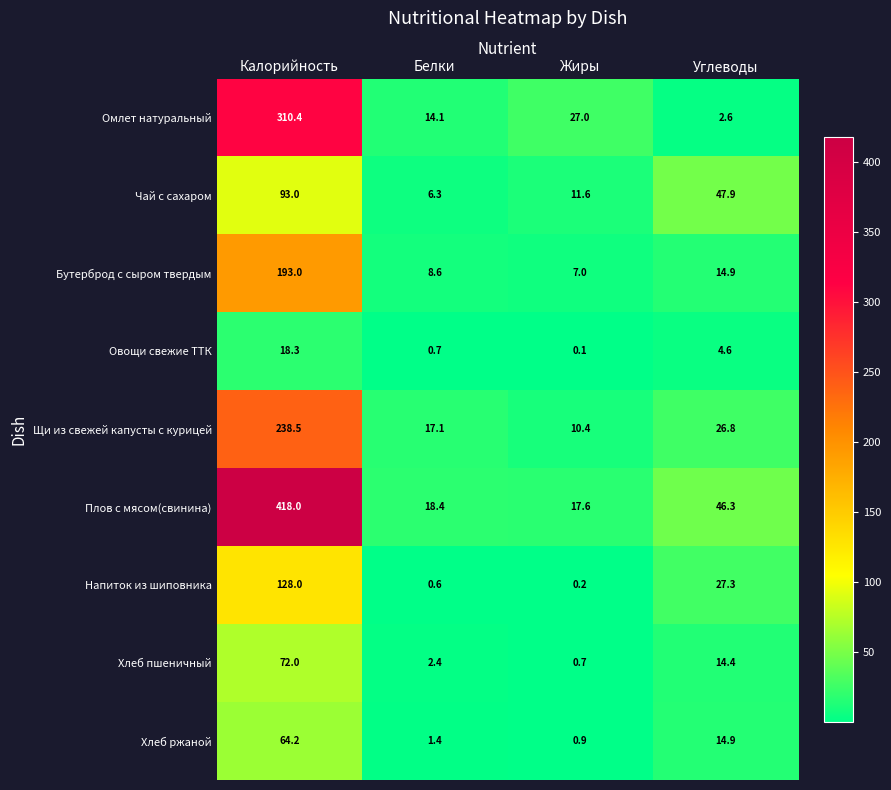

True or false: Хлеб ржаной has a value of 1.5 at Жиры.

False